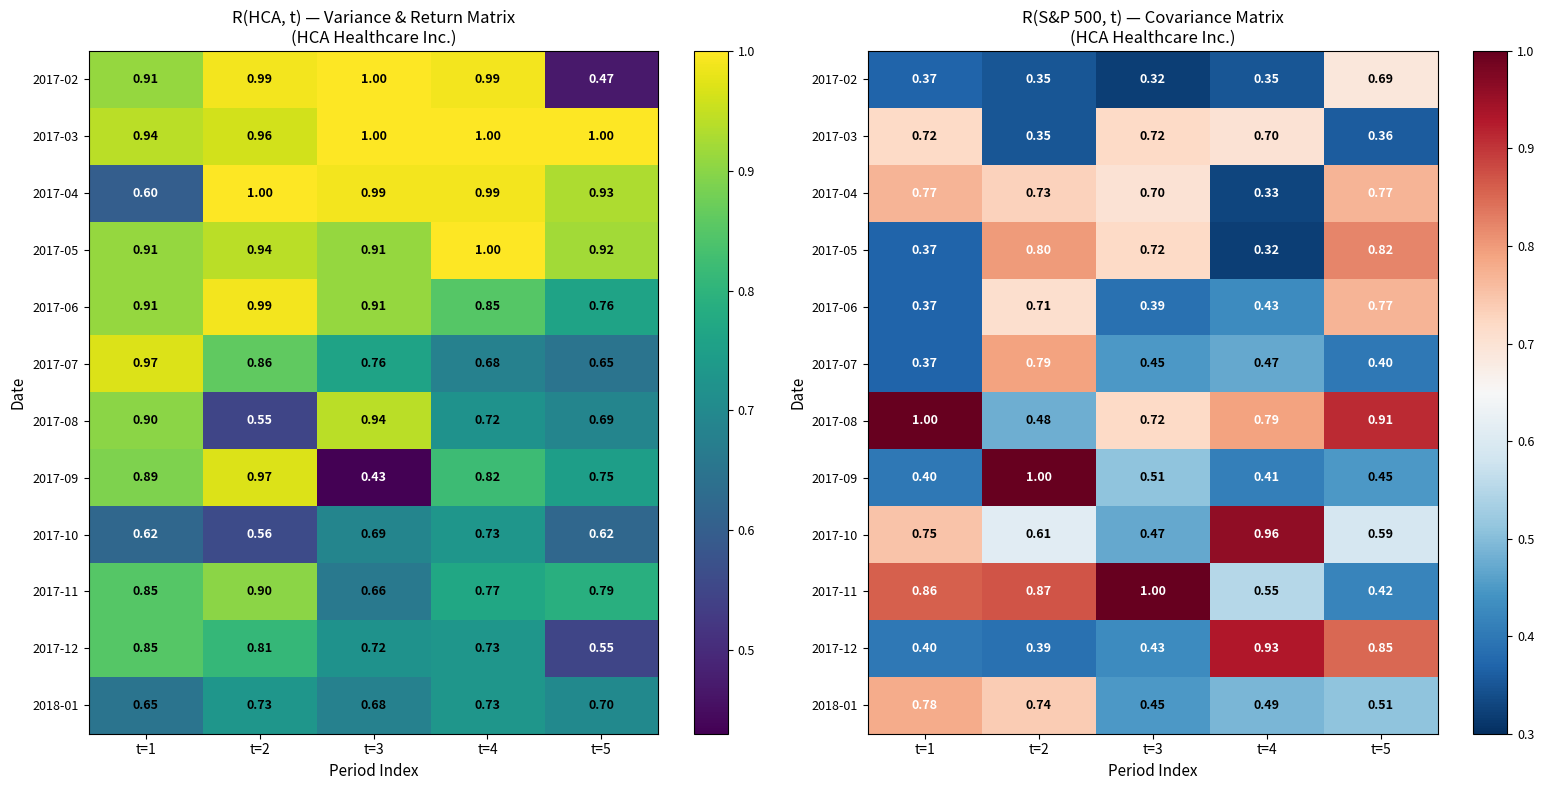

What is the difference between the highest and lowest values at t=2?

0.7